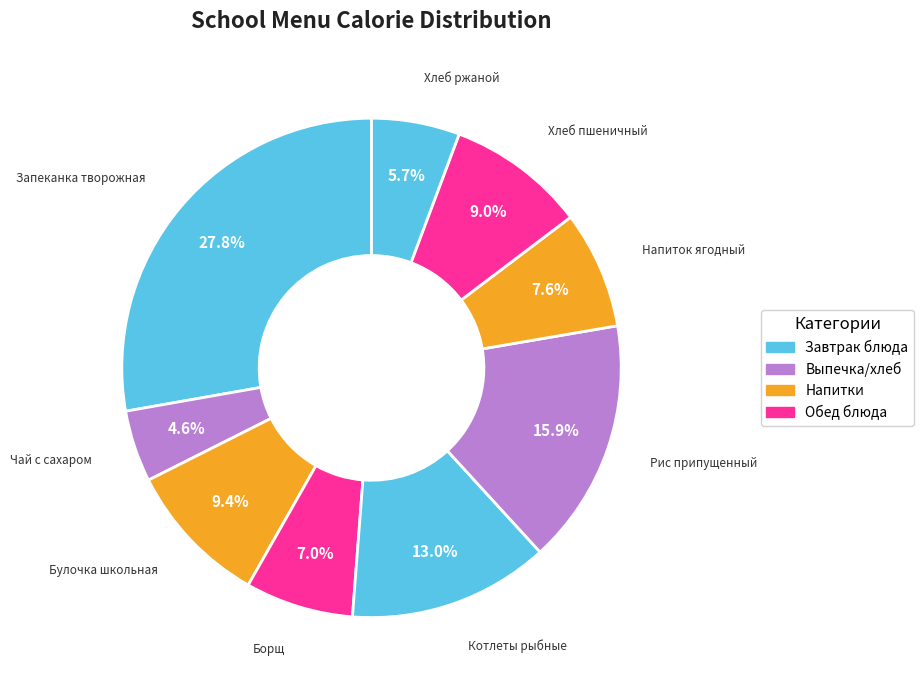

Does any single category account for the majority?

No